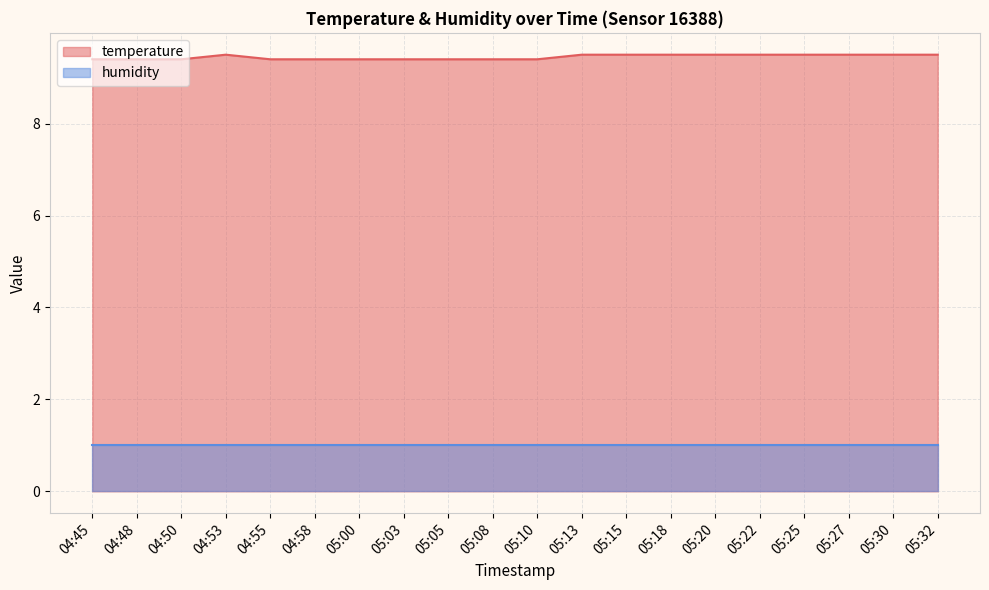

What is the smallest value displayed?

1.0